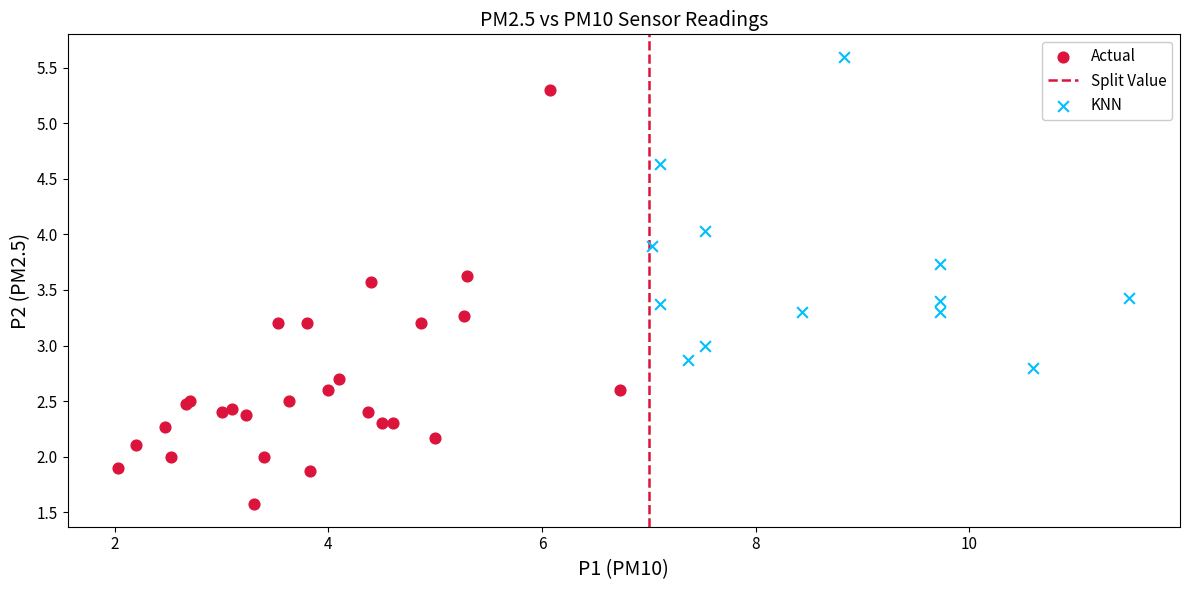

Which series reaches the minimum Y coordinate?

Actual